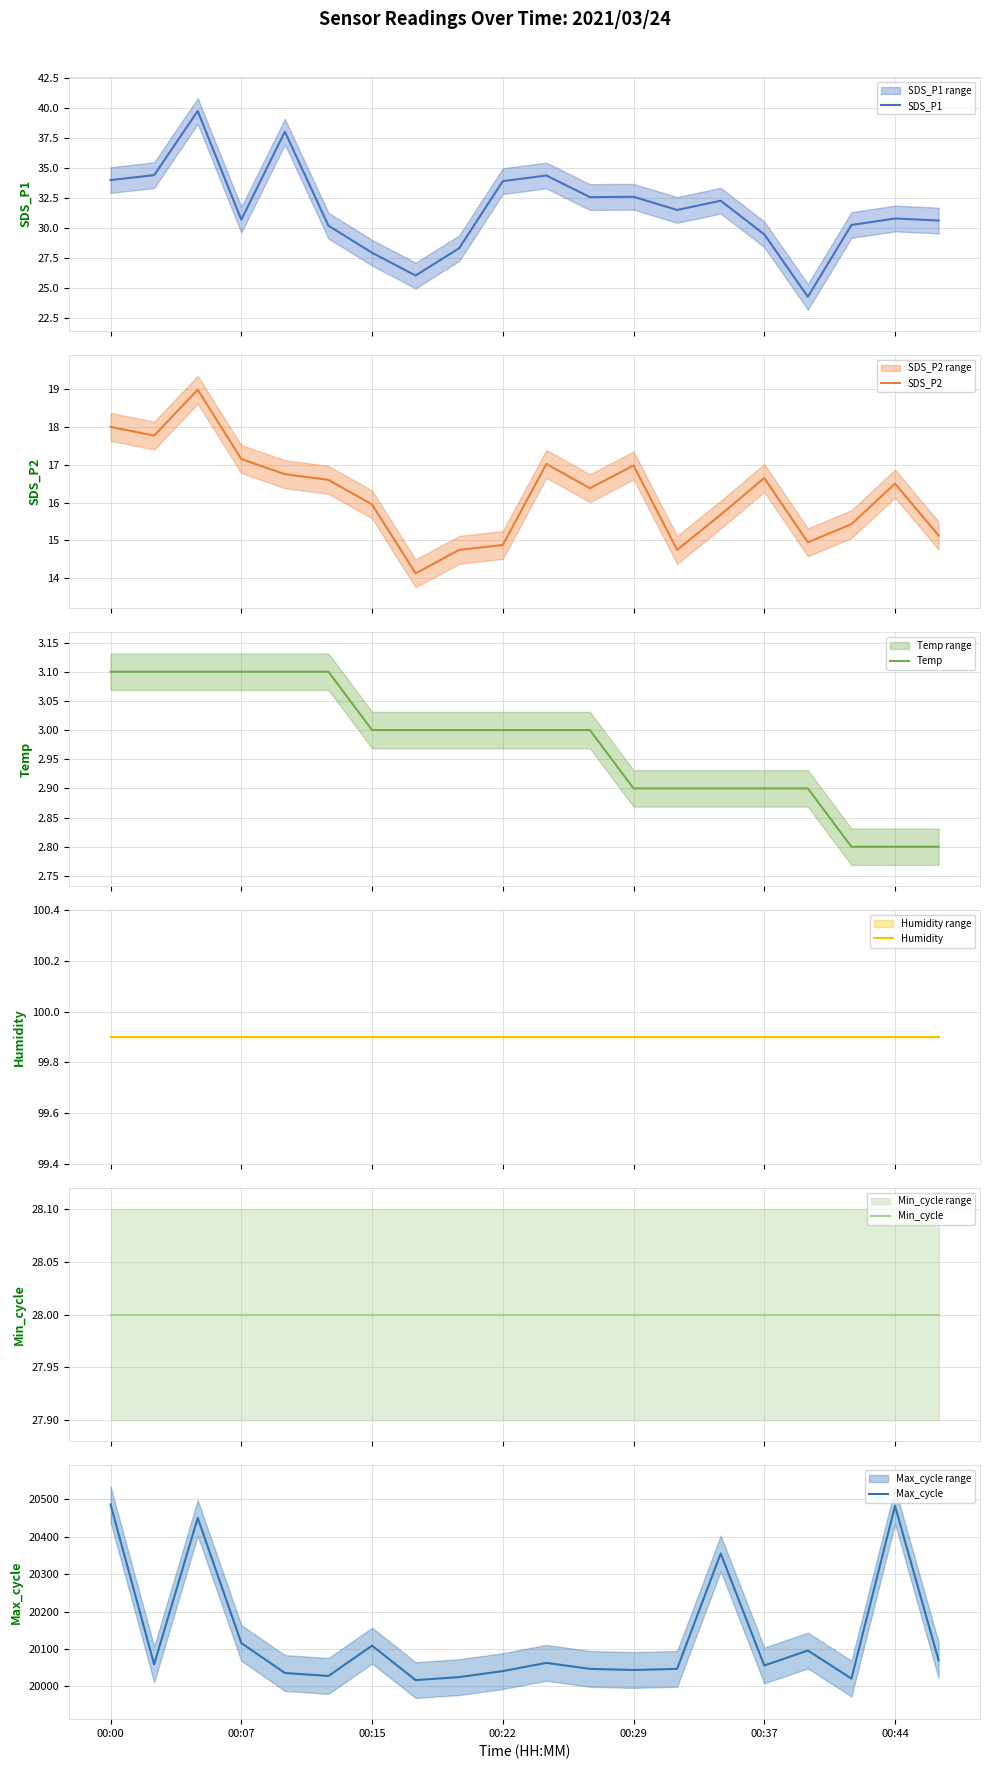

After their last crossing, which series has the higher values: SDS_P1 or Min_cycle?

SDS_P1